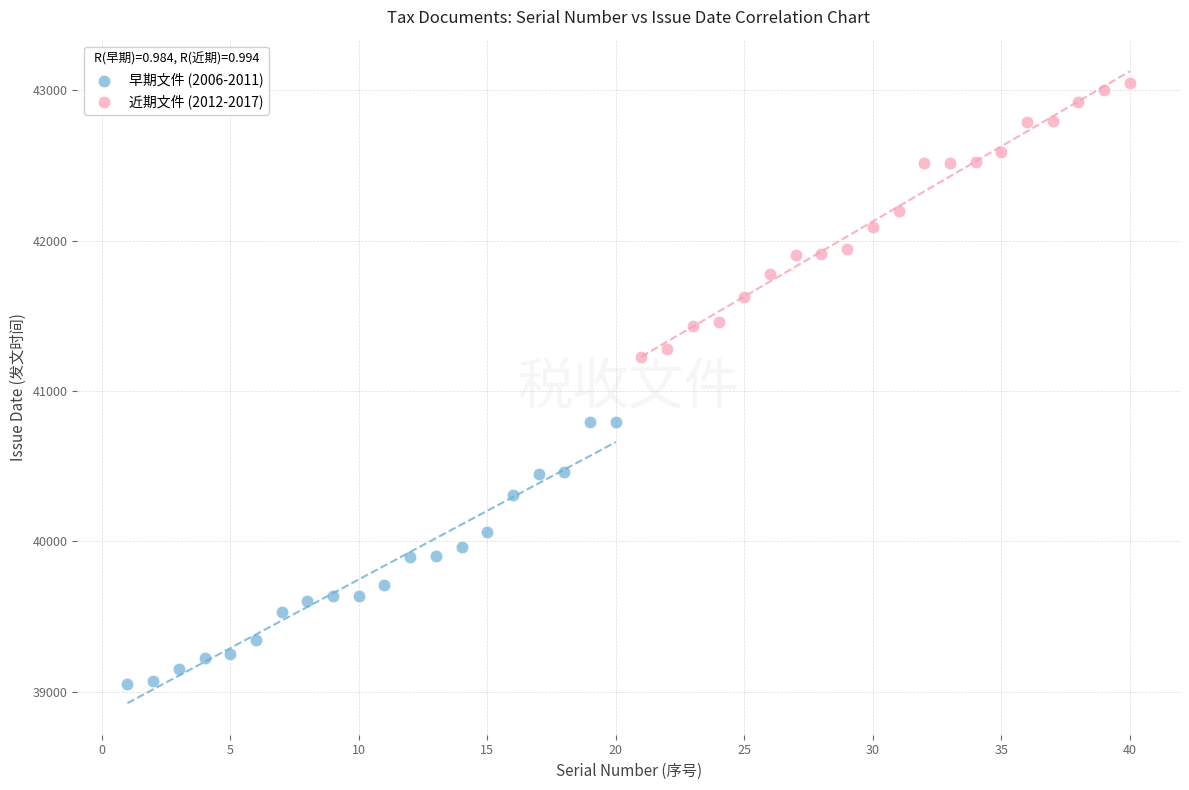

Which series reaches the maximum Y coordinate?

近期文件 (2012-2017)